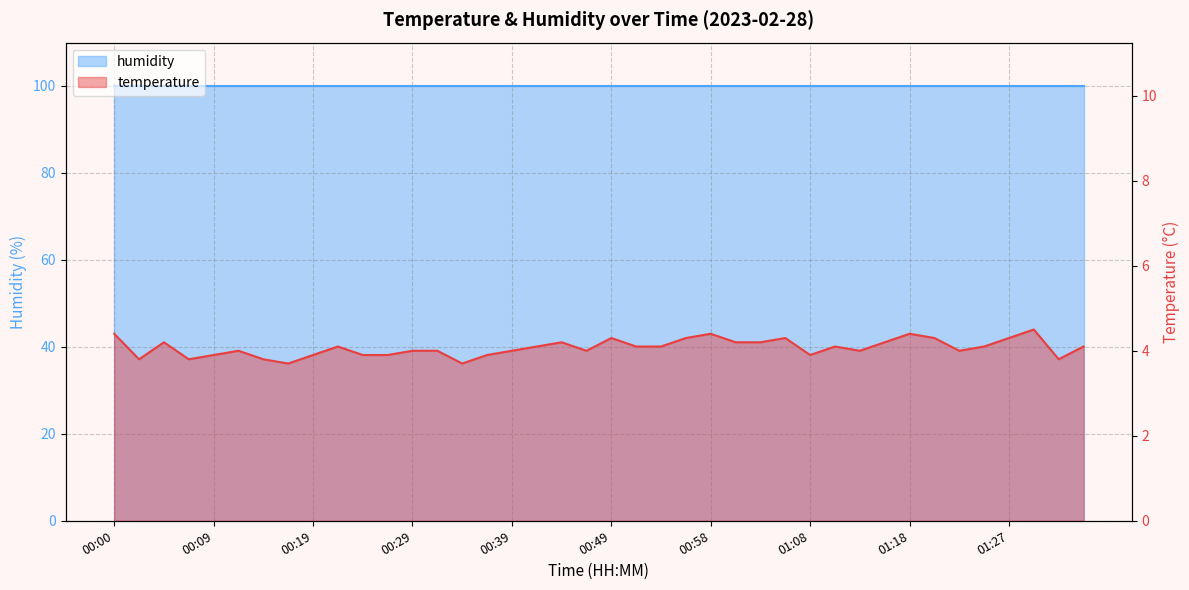

What is the difference between the second highest and minimum values?

0.7